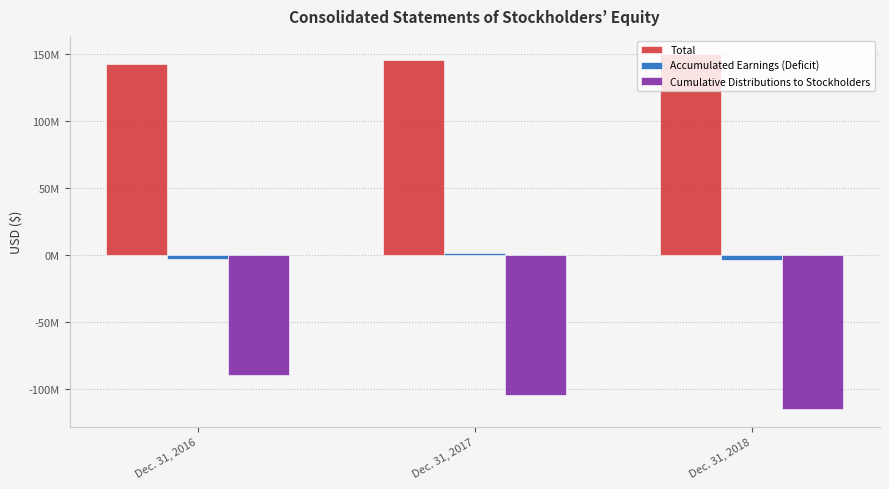

Does the chart contain stacked bars?

No